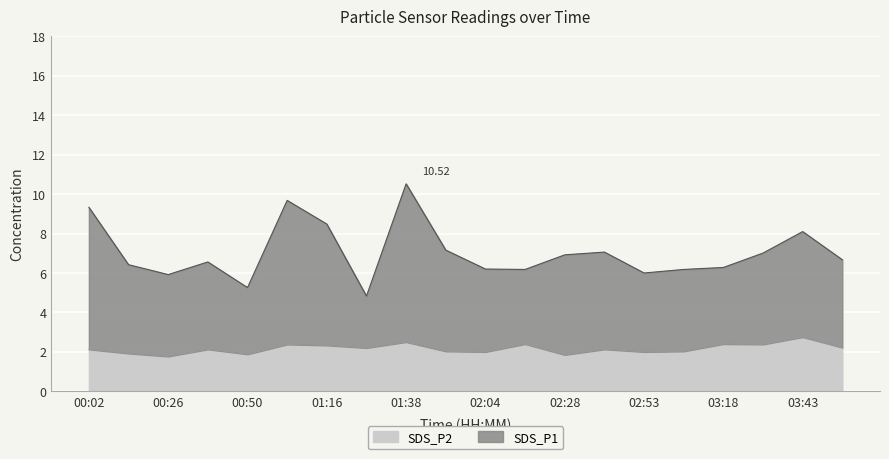

True or false: SDS_P2 has more than 0 interior local peaks.

True